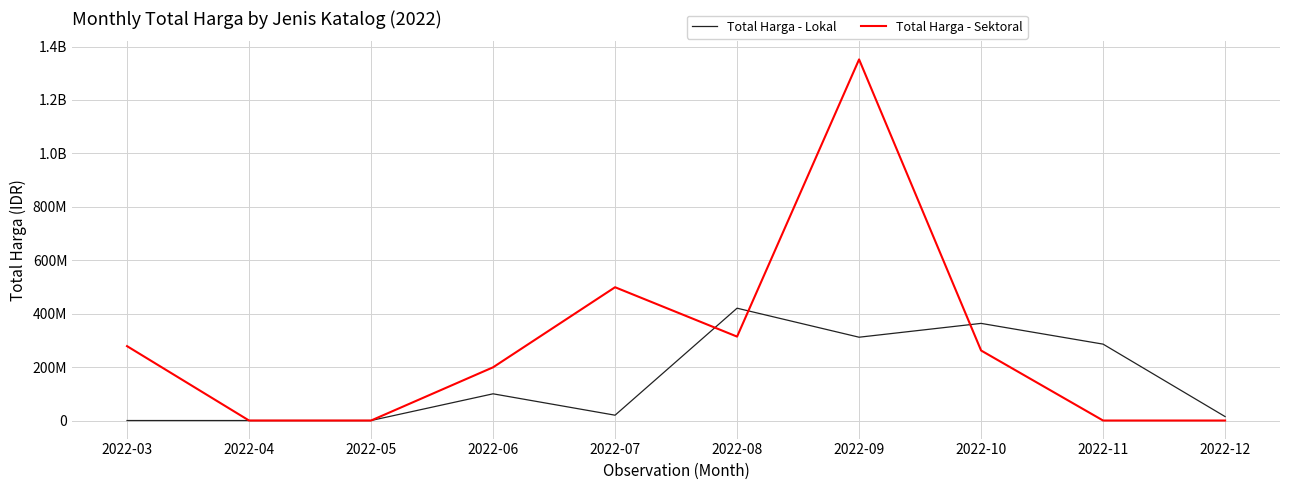

What are all the series names shown in the legend?

Total Harga - Lokal, Total Harga - Sektoral